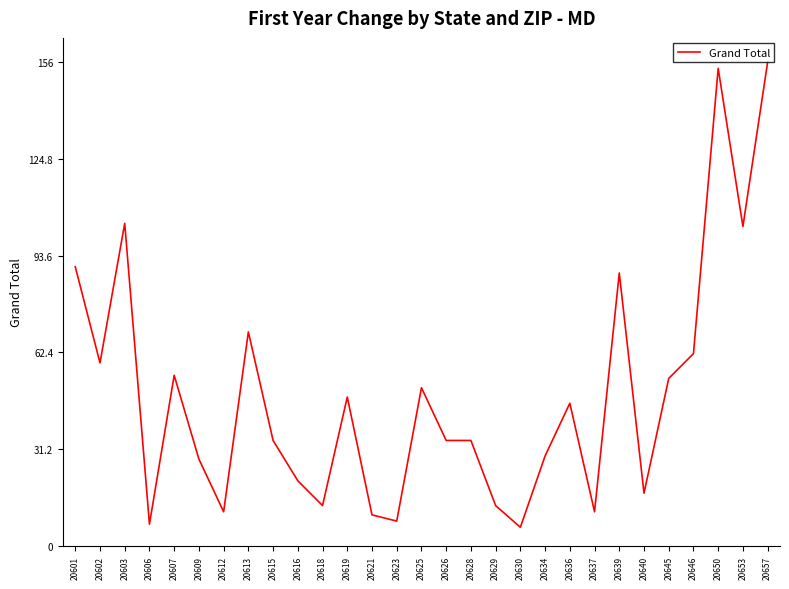

Reading left to right, transcribe all the data shown in this chart.

20601=90	20602=59	20603=104	20606=7	20607=55	20609=28	20612=11	20613=69	20615=34	20616=21	20618=13	20619=48	20621=10	20623=8	20625=51	20626=34	20628=34	20629=13	20630=6	20634=29	20636=46	20637=11	20639=88	20640=17	20645=54	20646=62	20650=154	20653=103	20657=156